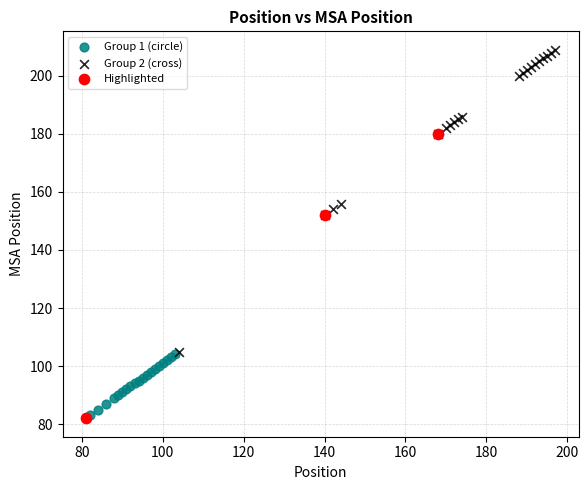

Which series reaches the maximum Y coordinate?

Group 2 (cross)